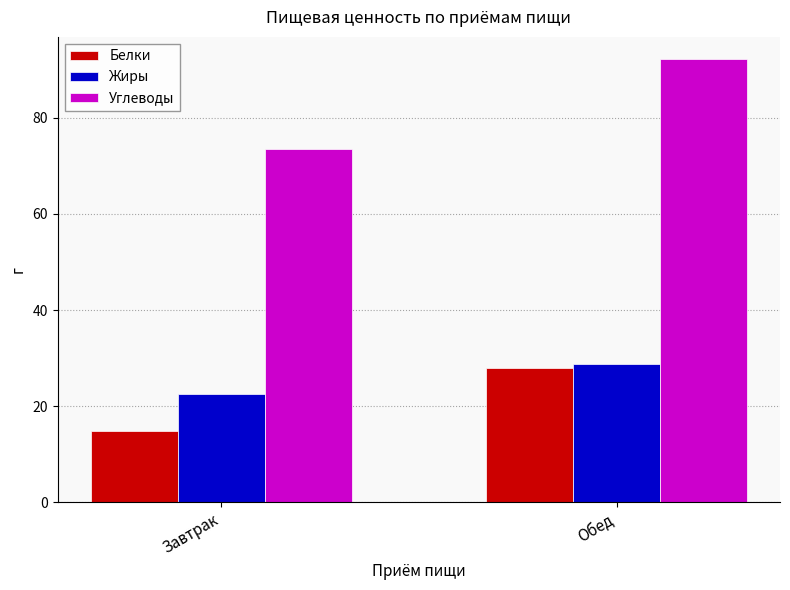

What is the minimum value for Углеводы?

73.4